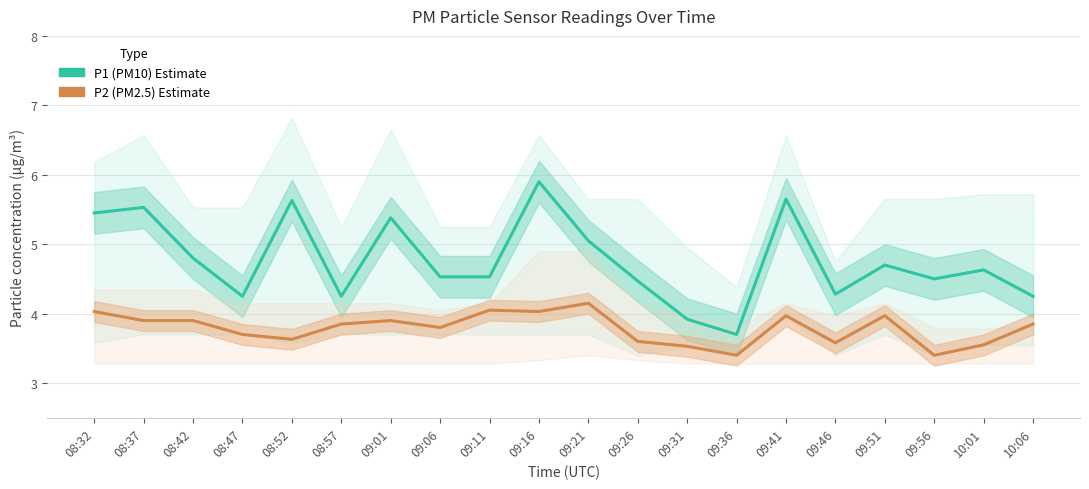

Count the number of data series in this chart.

2